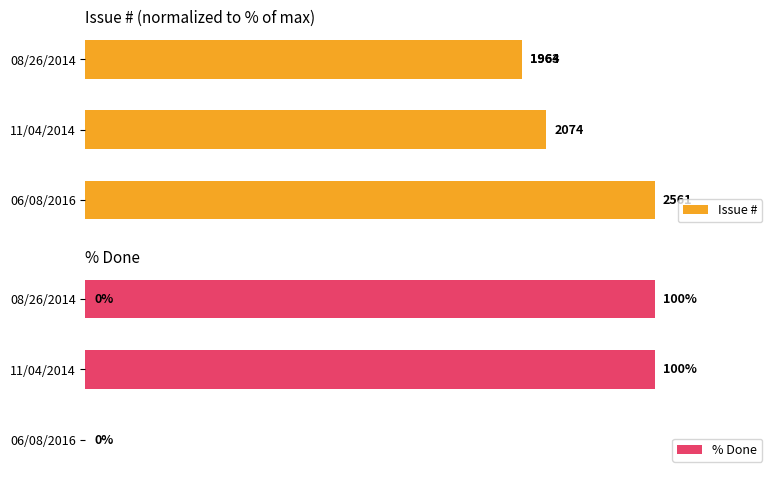

Is the value of Issue # at 40 greater than the value of % Done at 0?

Yes